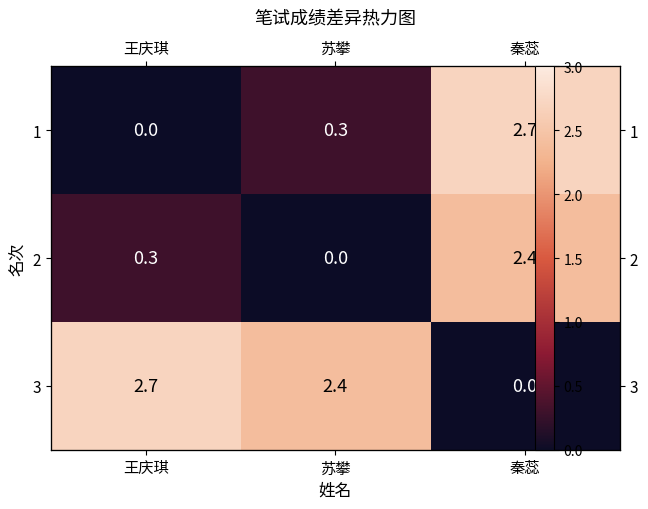

What is the difference between the maximum and minimum values in the 1 series?

2.7